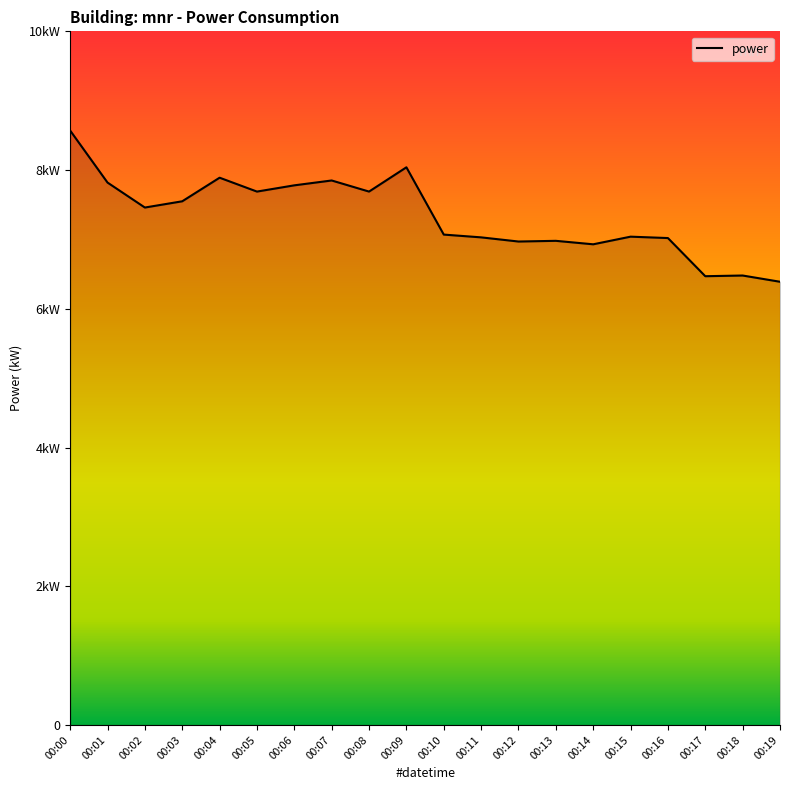

List the labels in order of value, largest first.

00:00, 00:09, 00:04, 00:07, 00:01, 00:06, 00:05, 00:08, 00:03, 00:02, 00:10, 00:15, 00:11, 00:16, 00:13, 00:12, 00:14, 00:18, 00:17, 00:19